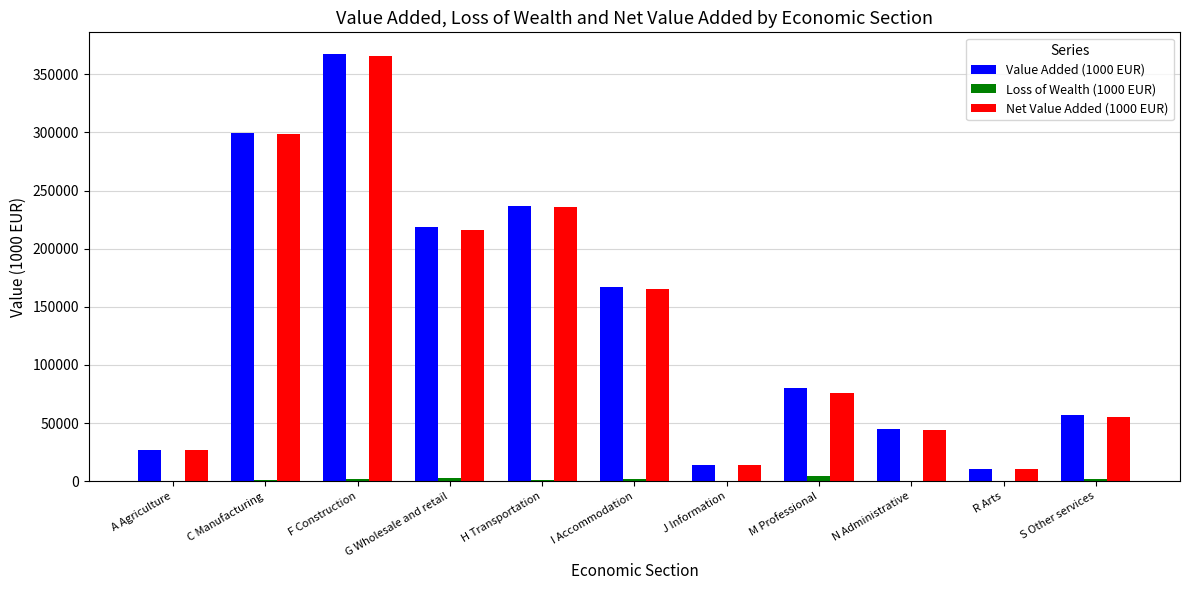

Is the value of Loss of Wealth (1000 EUR) at F Construction greater than the value of Value Added (1000 EUR) at G Wholesale and retail?

No